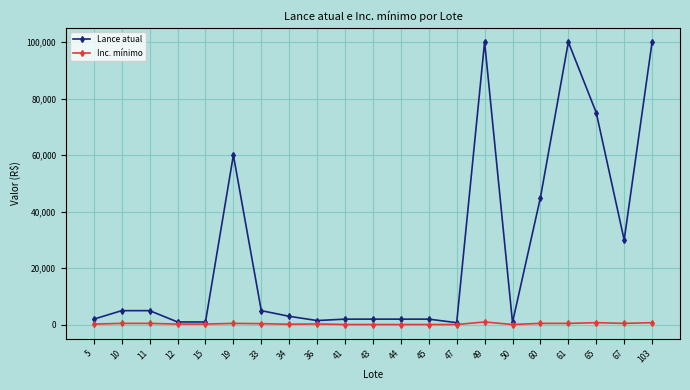

At how many categories does at least one series exceed 42901?

6